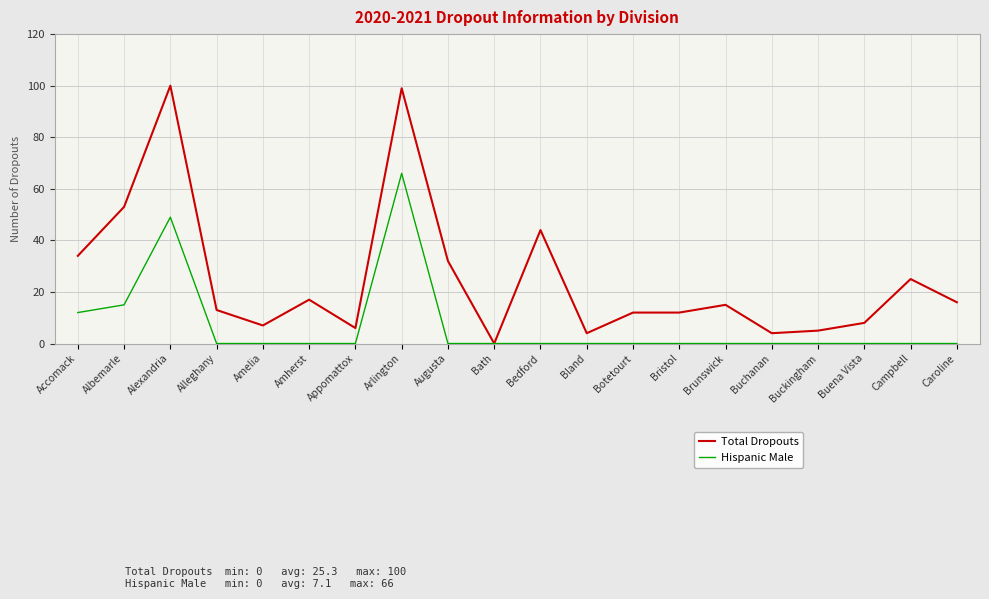

Rank the series at Albemarle from highest to lowest value.

Total Dropouts, Hispanic Male